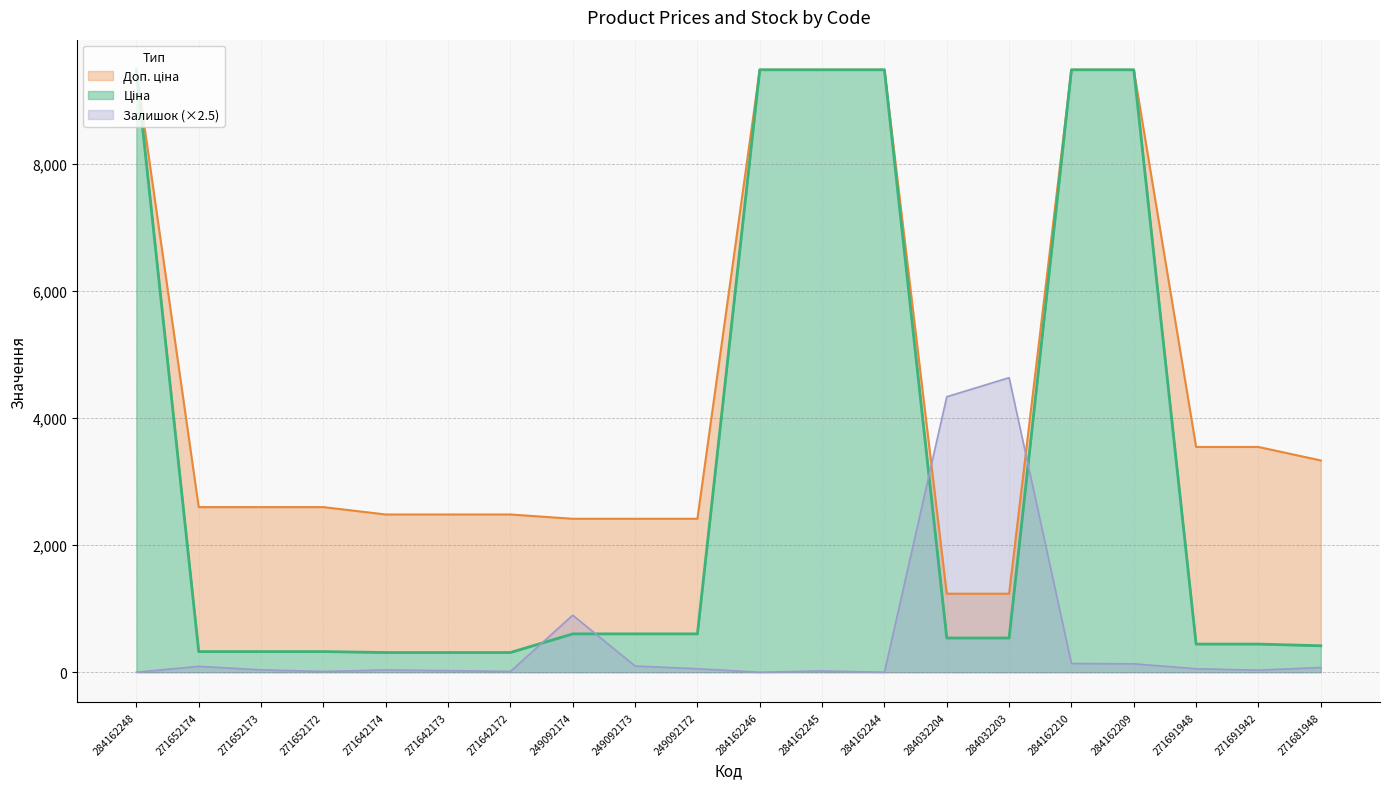

What is the highest value of the Ціна series?

9480.1